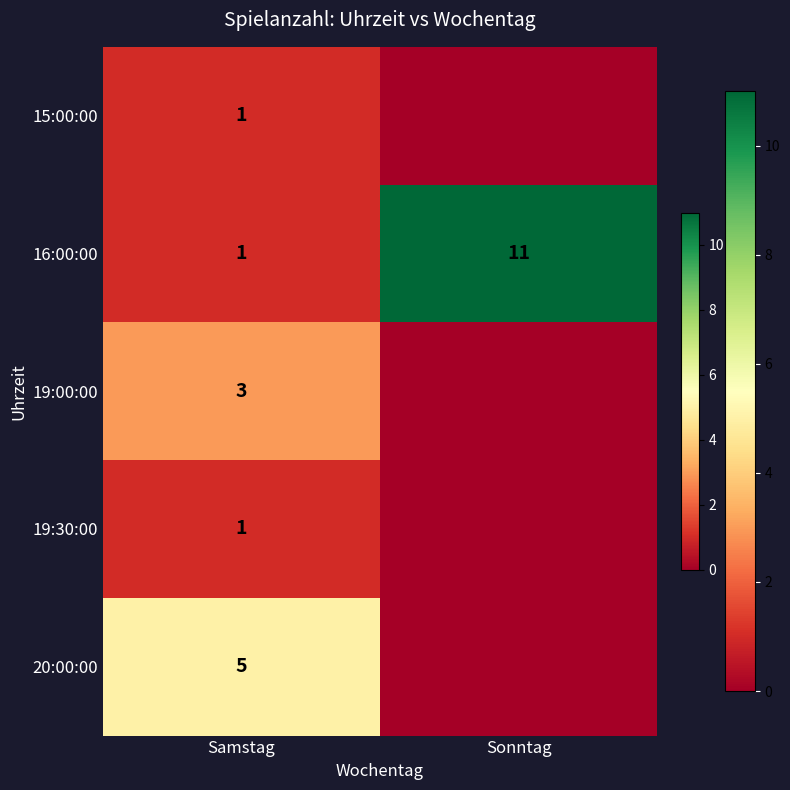

At which category is the sum across all series the highest?

Samstag